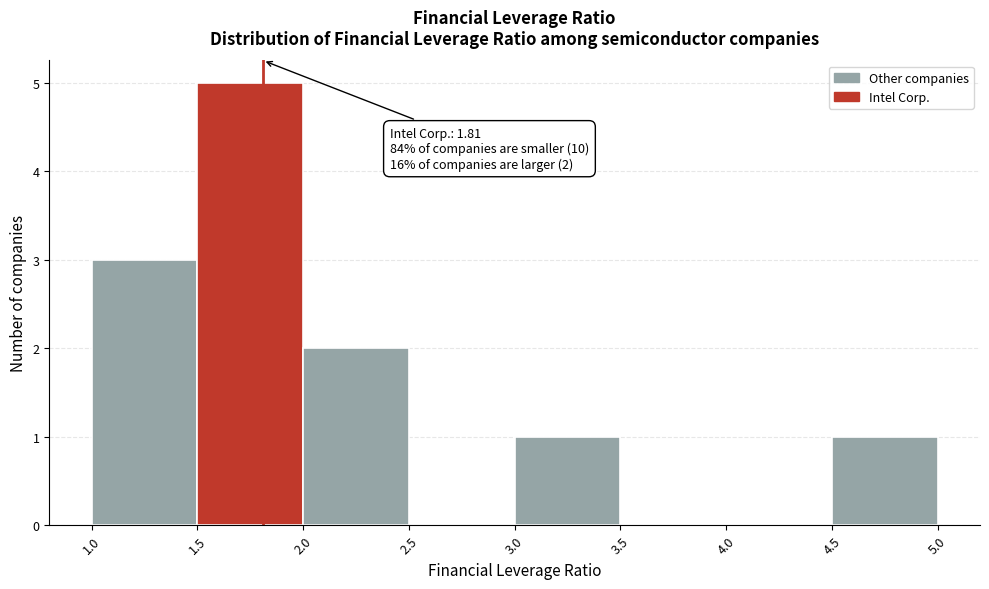

Which range on the x-axis has the tallest bar?

1.5 to 2.0